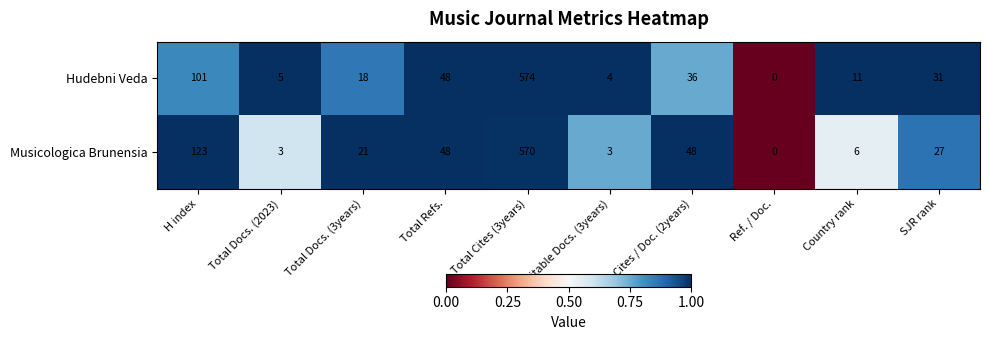

Is it true that Hudebni Veda equals 25 at Total Refs.?

False